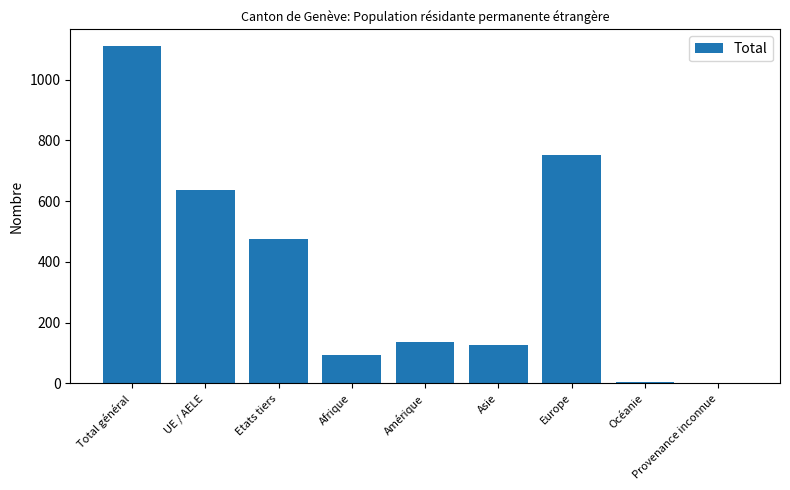

The value at UE / AELE is 307. True or false?

False